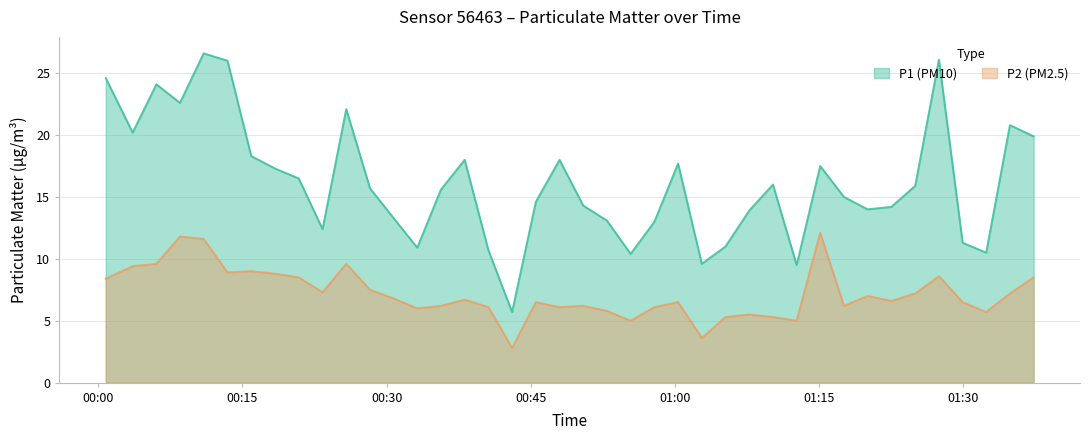

The P1 series shows 10.7 at 2024-01-07T00:40:35. True or false?

True